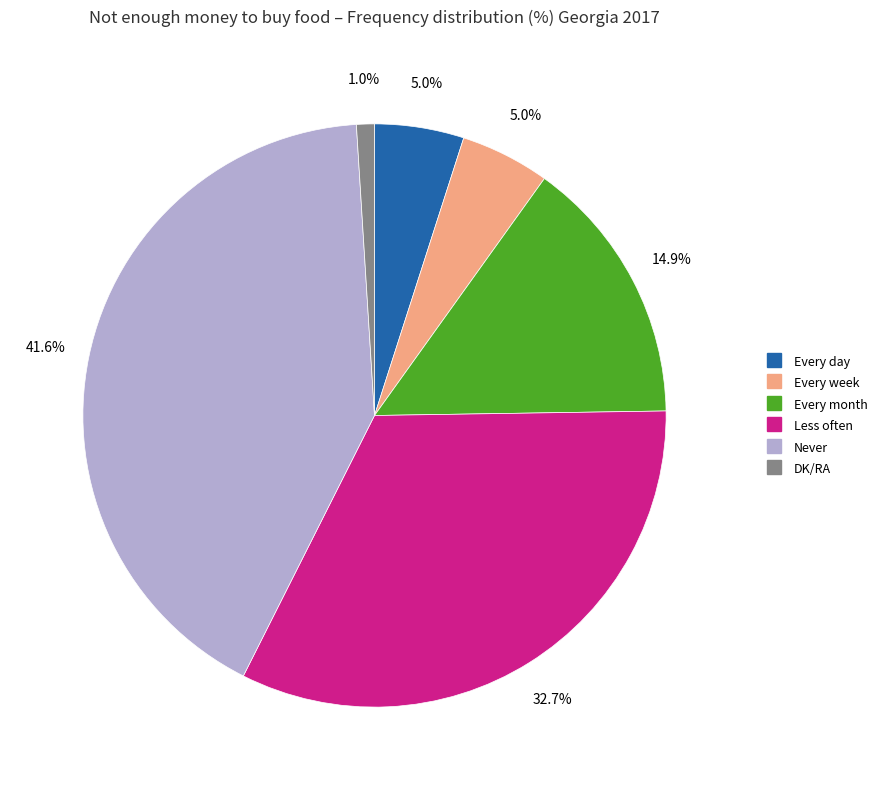

Is there any slice that represents more than half of the pie?

No